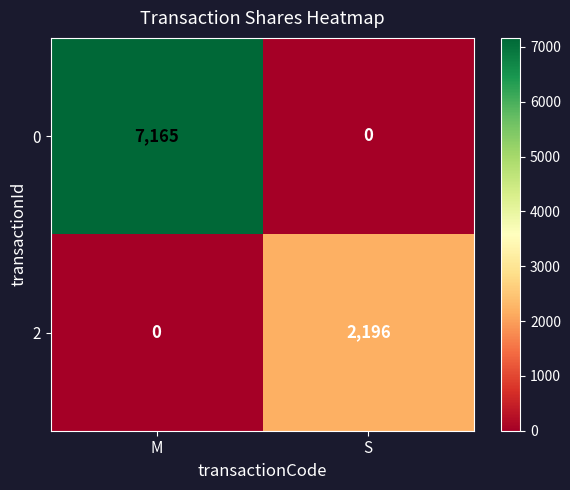

The 0 series shows 0 at S. True or false?

True